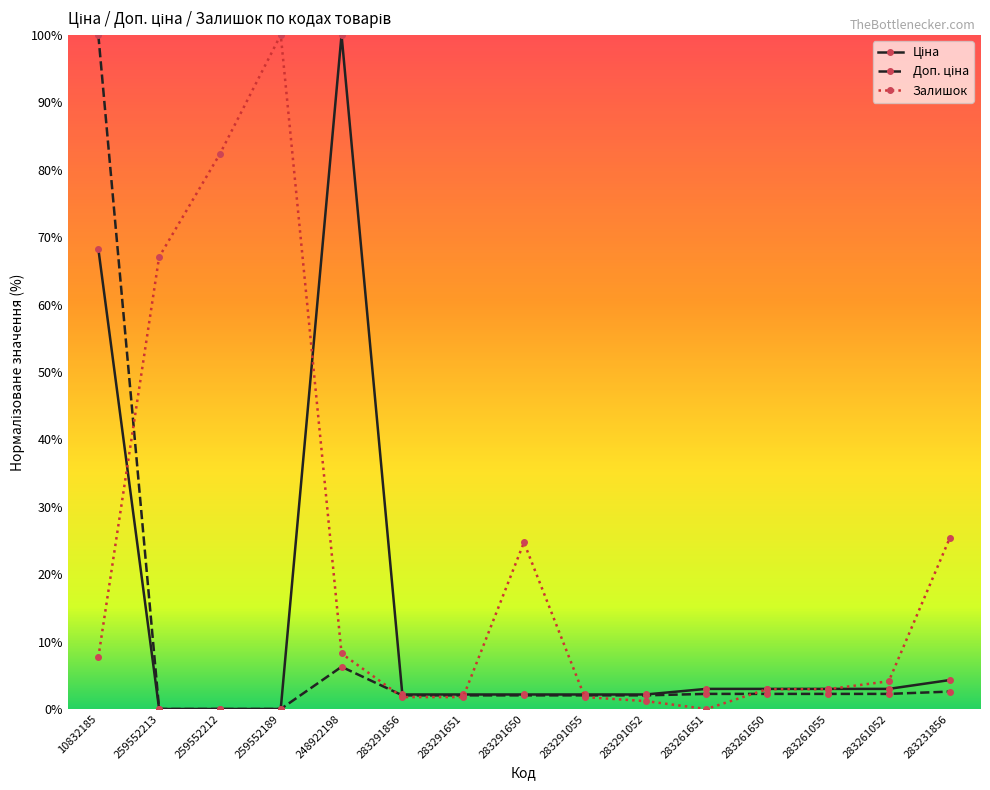

What position from the left is 259552189?

4